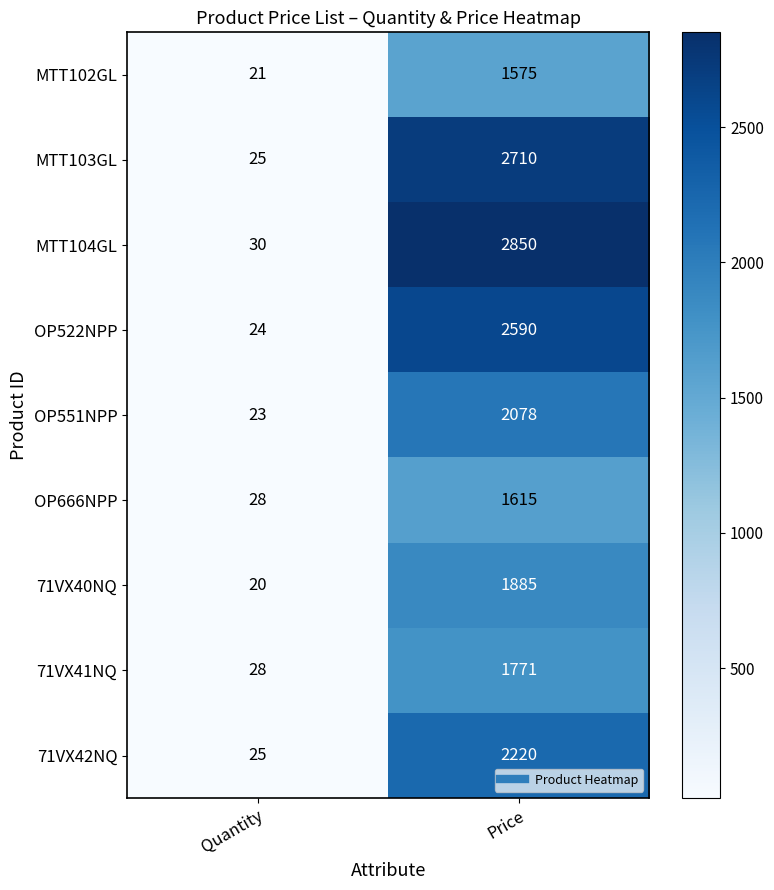

What is the smallest value displayed?

20